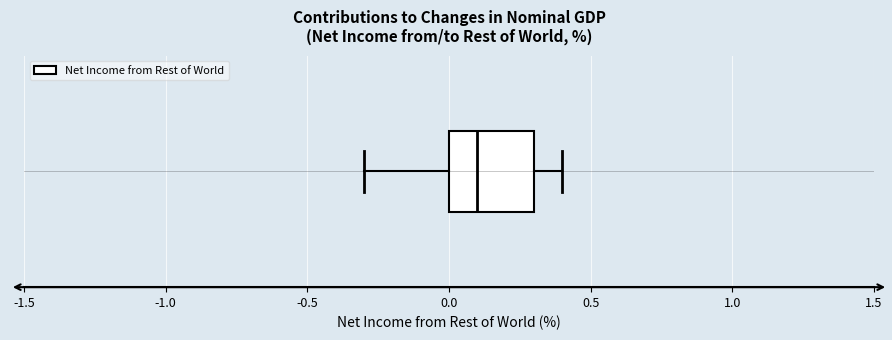

Where does the median line of the box sit on the x-axis? The values are not printed on the chart, so give them approximately, as read against the axis.

0.1